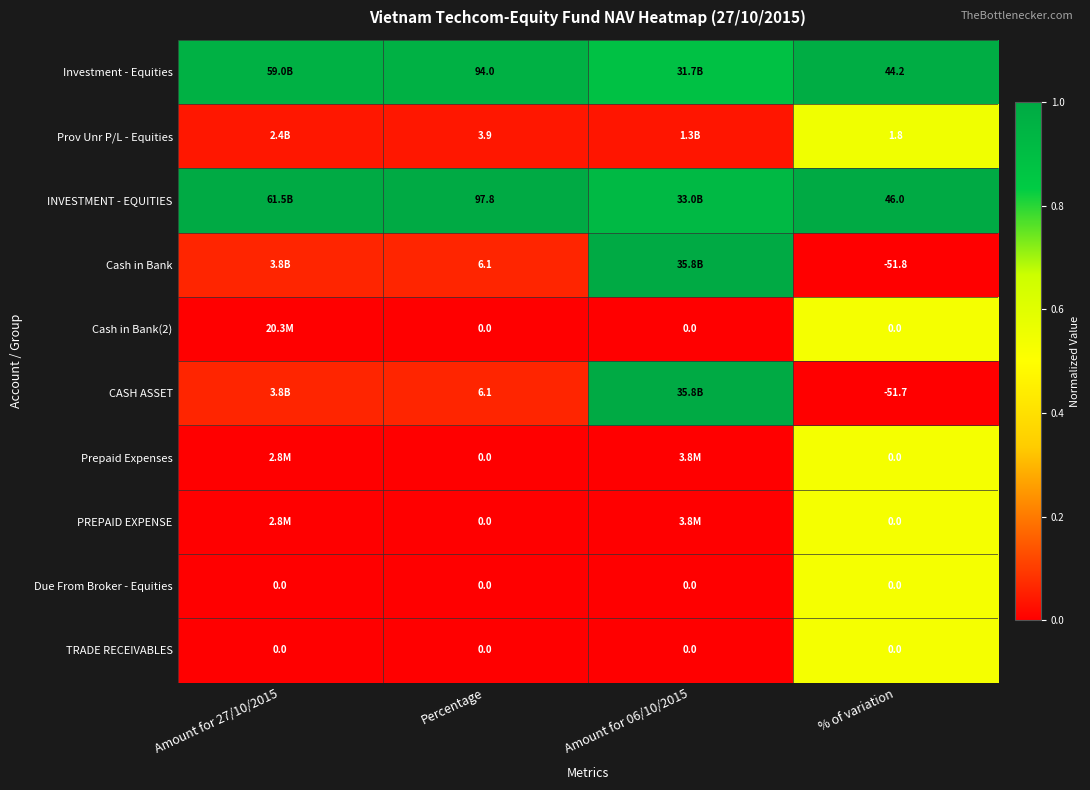

At how many categories does at least one series exceed 0?

4